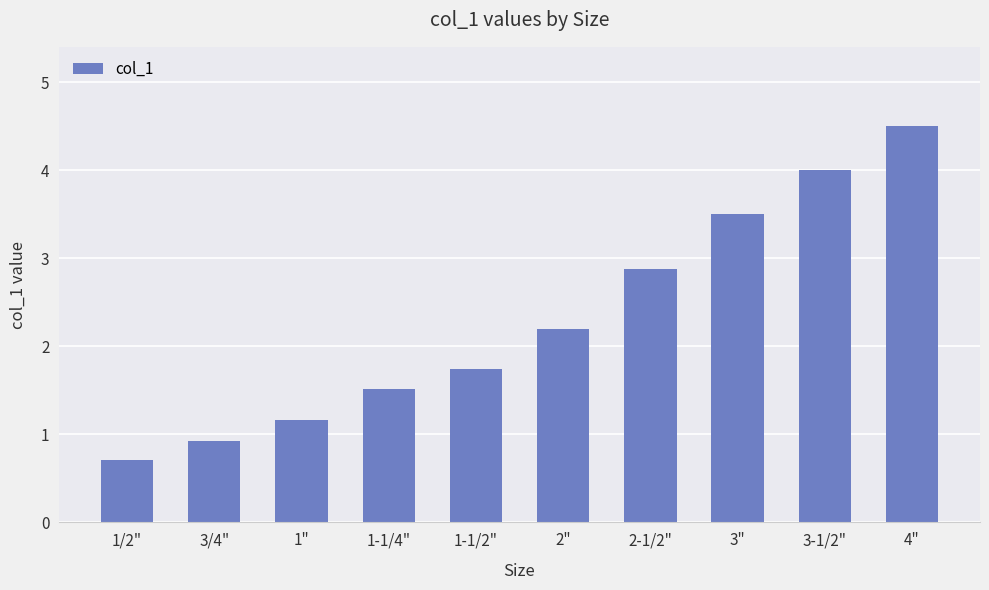

What is the approximate value at 3/4"?

0.9